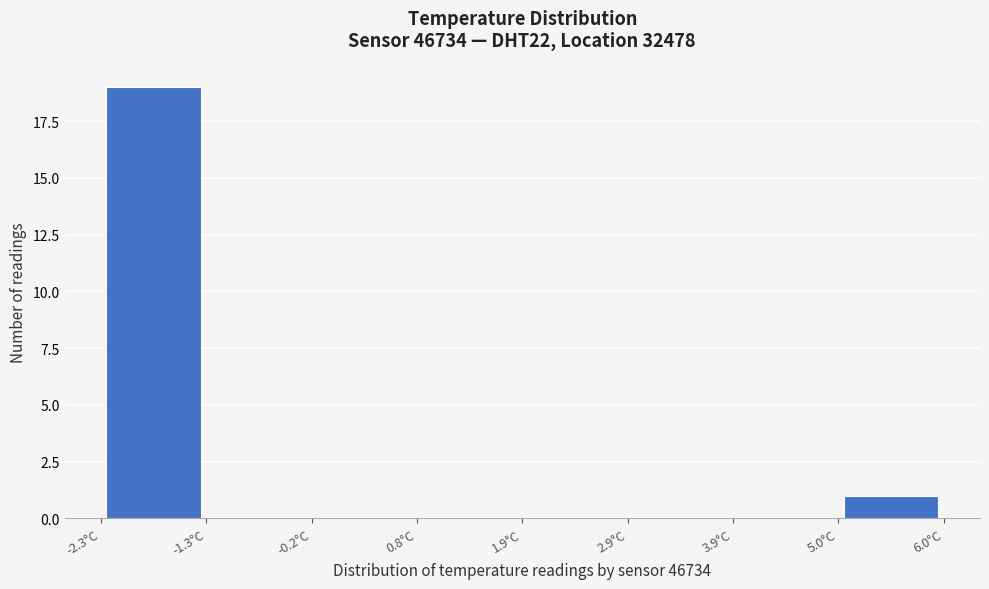

Reading left to right, transcribe this chart: for each bar, give the range it covers on the x-axis and its height. Neither the bar edges nor the heights are printed on the chart, so give them approximately, as read against the axes.

-2.2 to -1.2: 19
-1.2 to -0.2: 0
-0.2 to 0.8: 0
0.8 to 1.8: 0
1.8 to 2.8: 0
2.8 to 4.0: 0
4.0 to 5.0: 0
5.0 to 6.0: 1